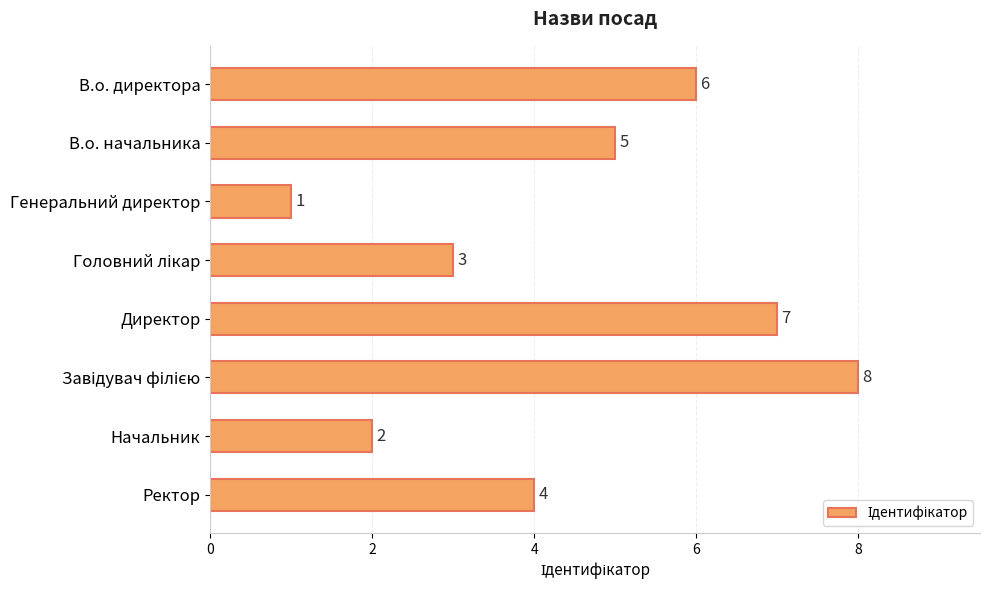

The chart shows a value of 4 at Ректор. True or false?

True